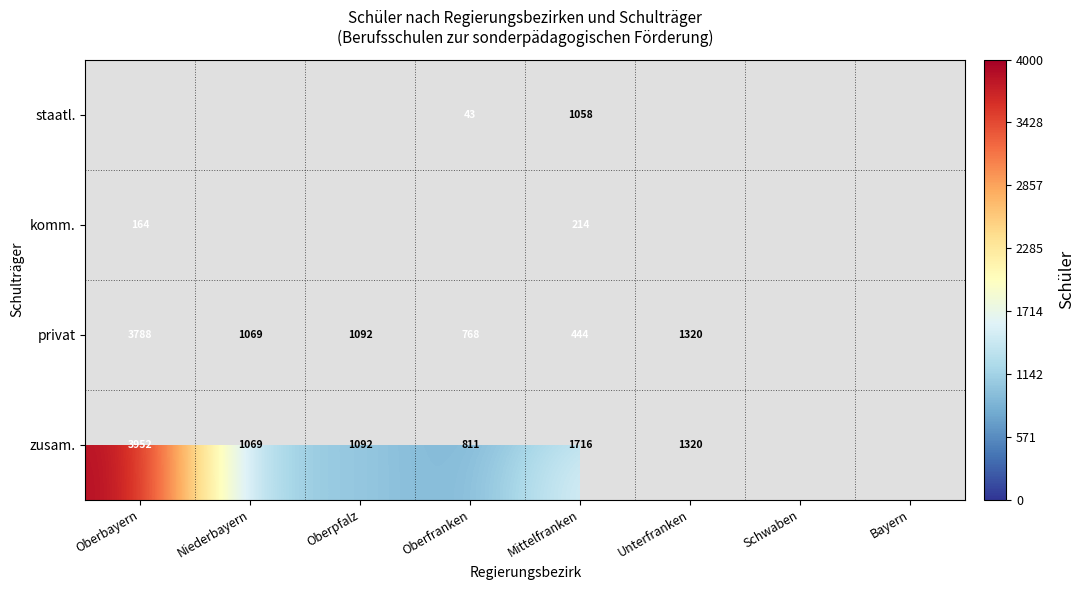

Which label corresponds to the largest value in the chart?

Oberbayern